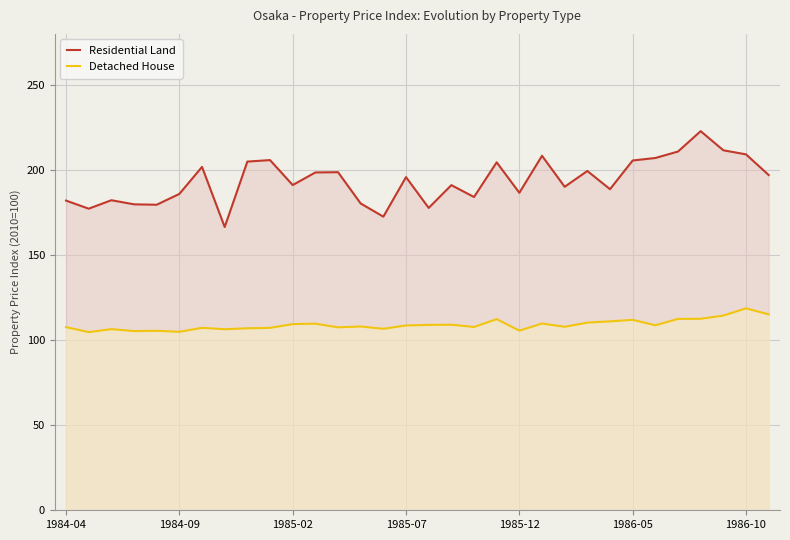

What is the difference between the highest and lowest values at 22?

82.3